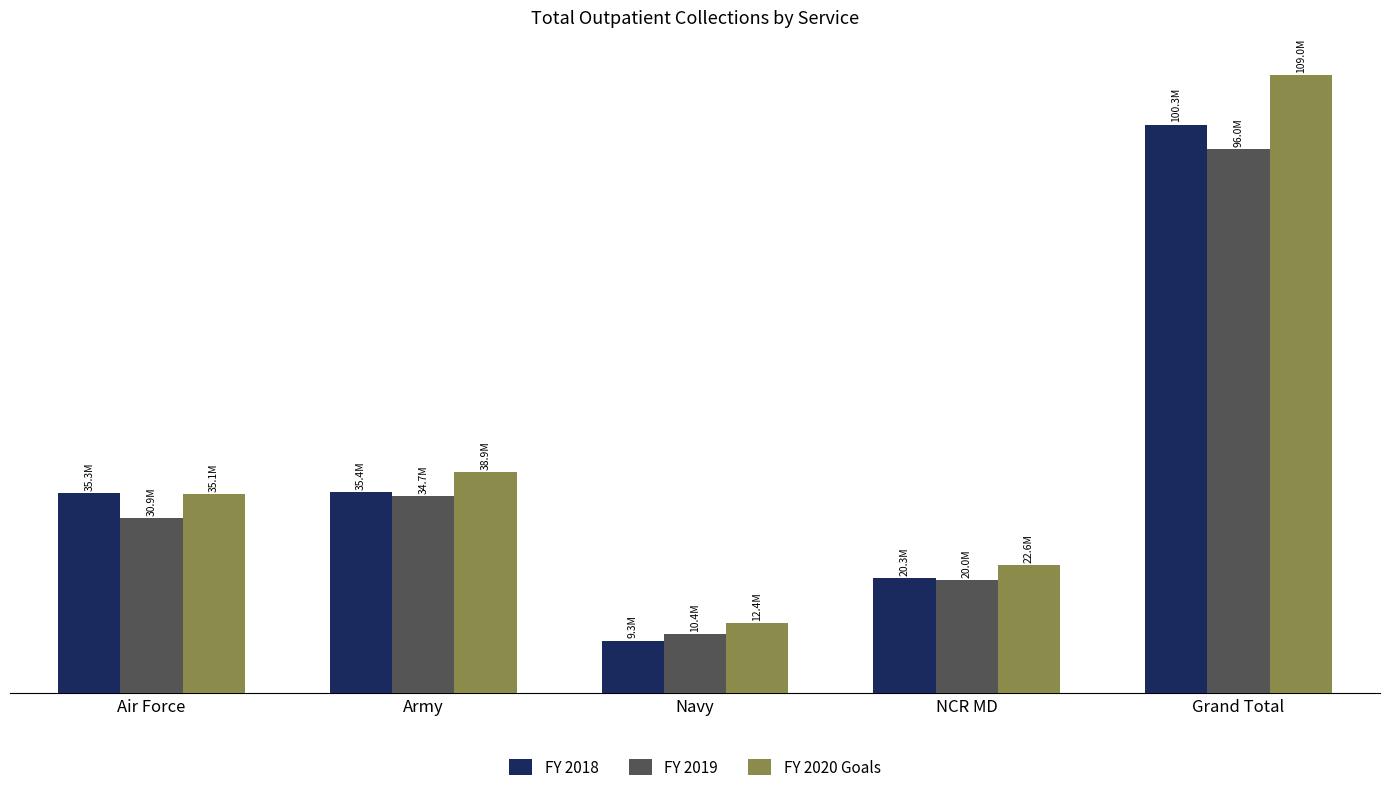

What are all the series names shown in the legend?

FY 2018, FY 2019, FY 2020 Goals